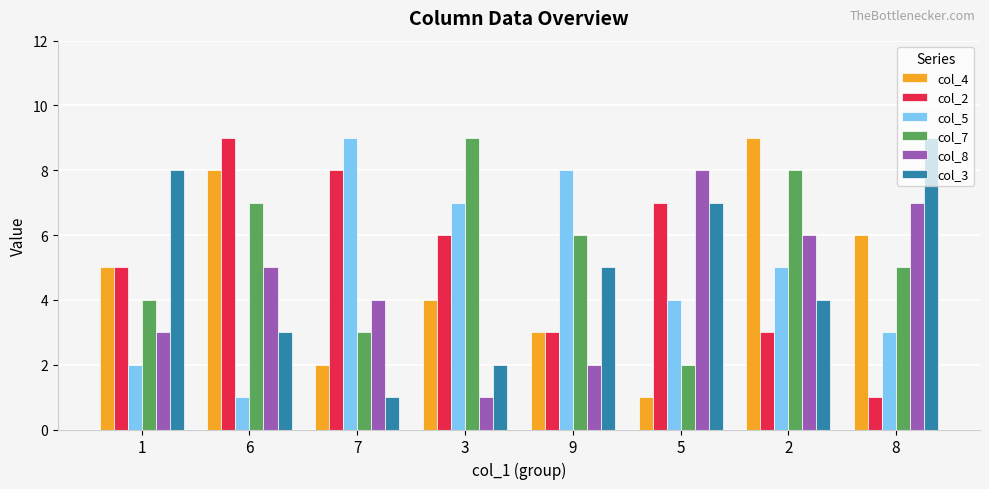

What is the lowest value of the col_2 series?

1